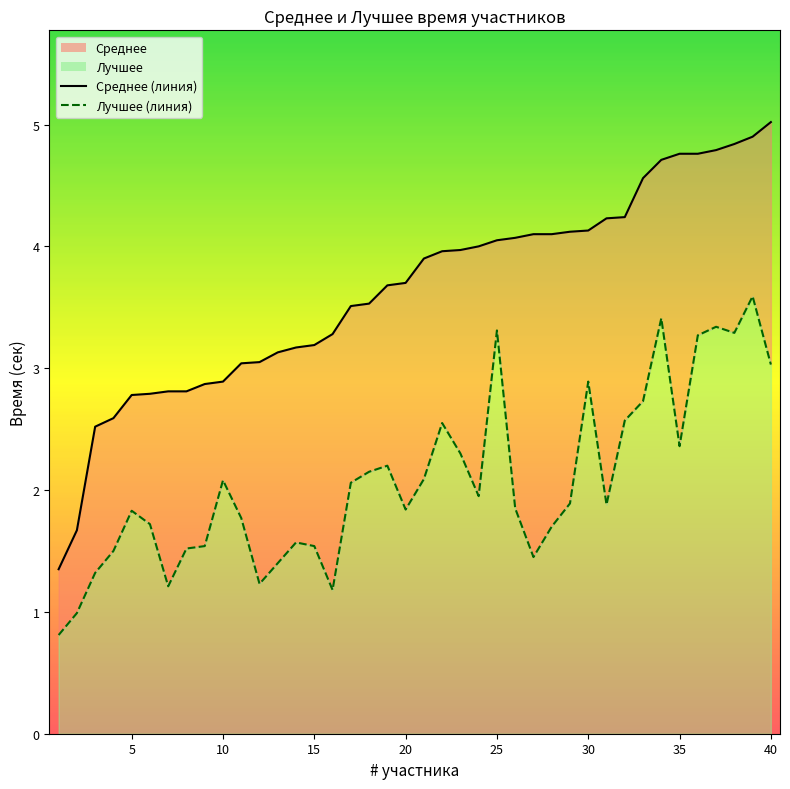

True or false: Среднее_линия and Лучшее_линия intersect in this chart.

False